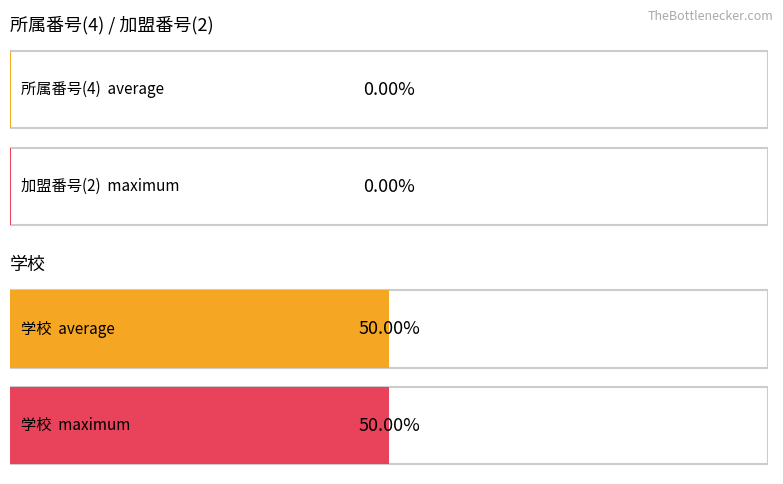

Is the value of 加盟番号(2) at 2 greater than the value of 学校 at 5?

No